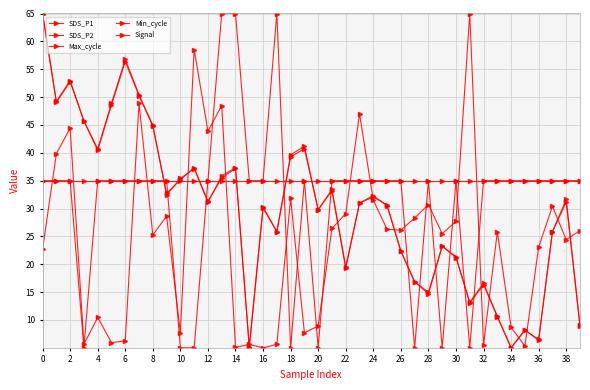

Does the chart have visible grid lines?

Yes